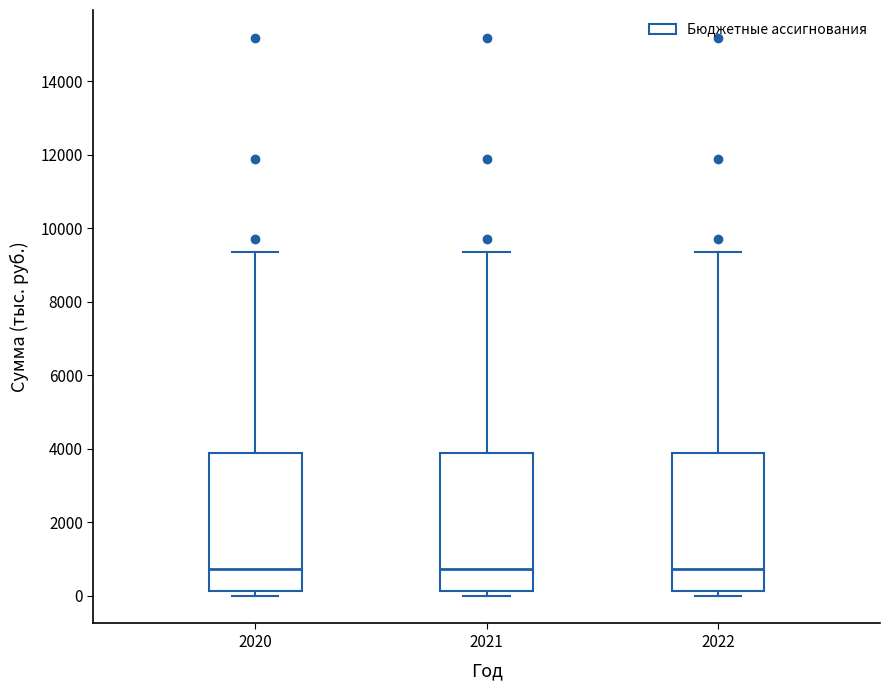

Where is the upper edge of the box at x = 2020 on the y-axis? The values are not printed on the chart, so give them approximately, as read against the axis.

3800